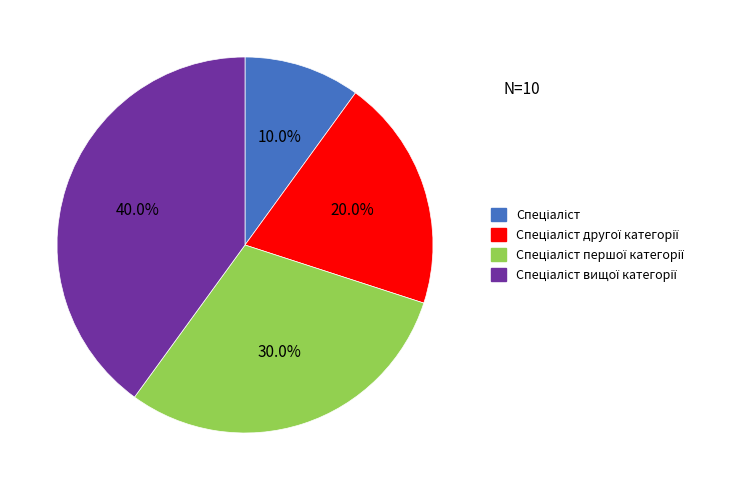

How many segments does this pie chart have?

4